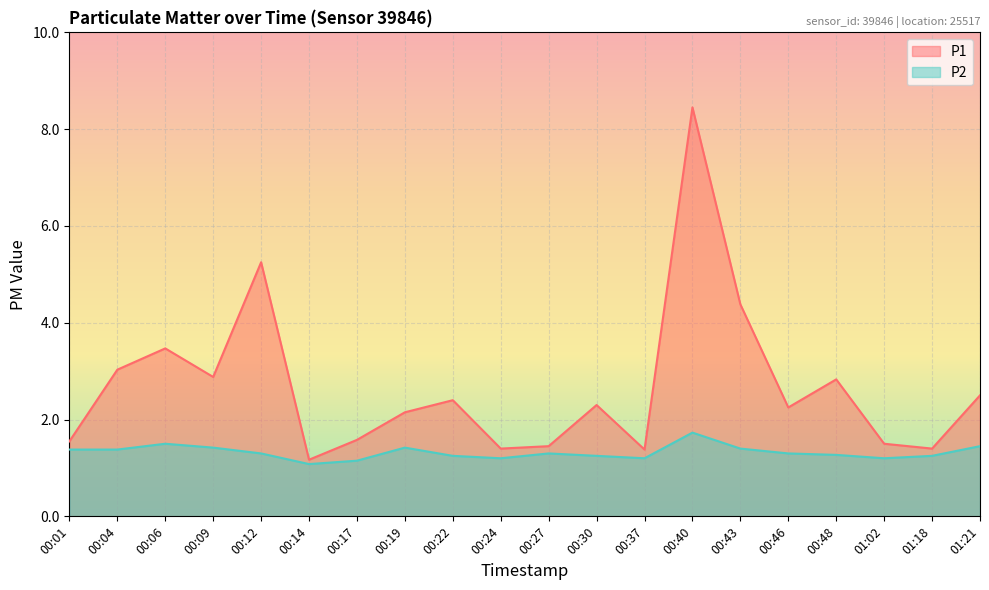

Reading right to left, what are all the values shown in this chart?

P1: 2.5	1.4	1.5	2.8	2.2	4.4	8.4	1.4	2.3	1.4	1.4	2.4	2.1	1.6	1.2	5.2	2.9	3.5	3.0	1.6
P2: 1.4	1.2	1.2	1.3	1.3	1.4	1.7	1.2	1.2	1.3	1.2	1.2	1.4	1.1	1.1	1.3	1.4	1.5	1.4	1.4